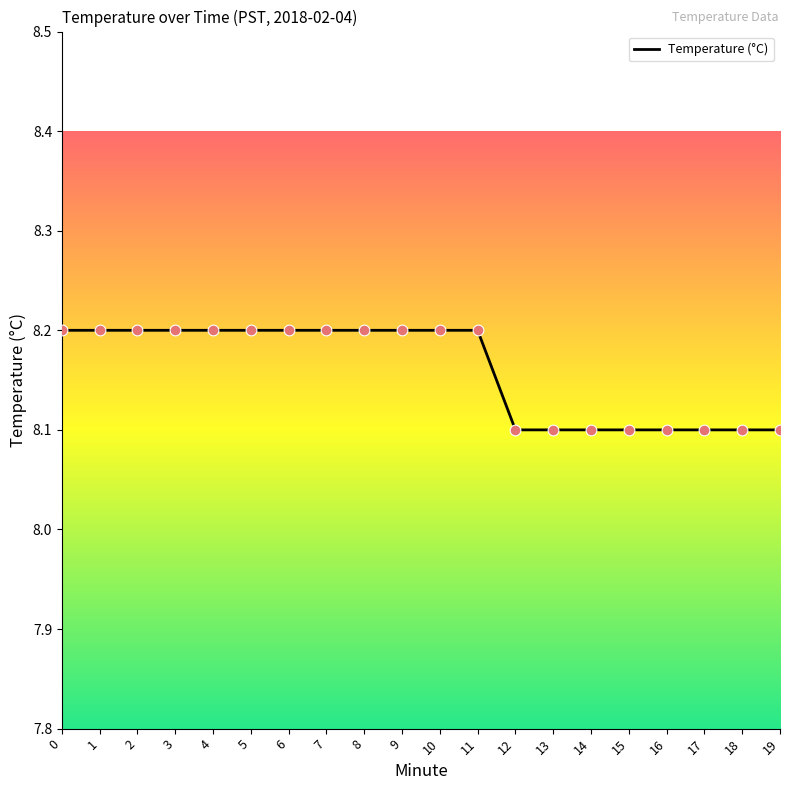

Between 11 and 15, which is larger?

11